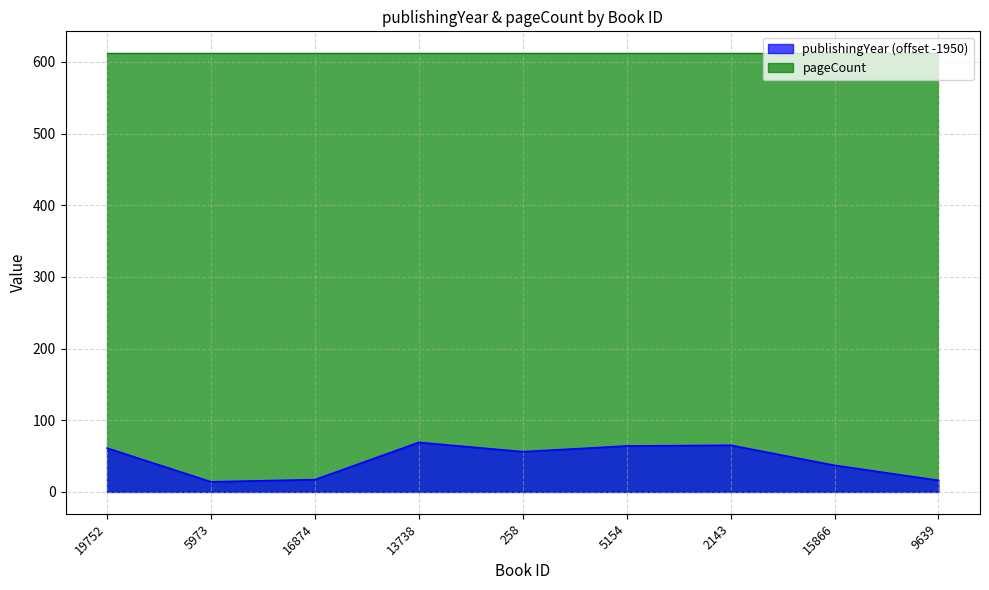

What is the difference between the second highest and second lowest values?

49